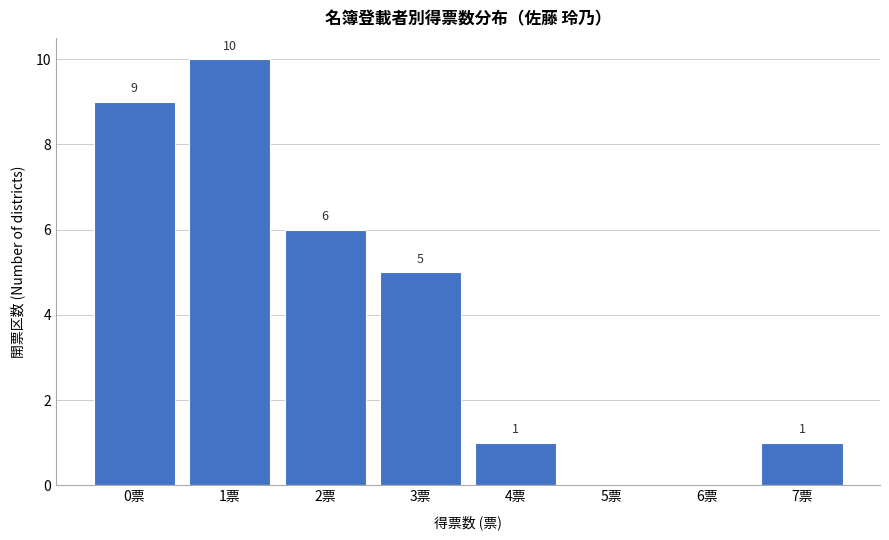

Reading left to right, transcribe all the data shown in this chart.

0票=9	1票=10	2票=6	3票=5	4票=1	5票=0	6票=0	7票=1